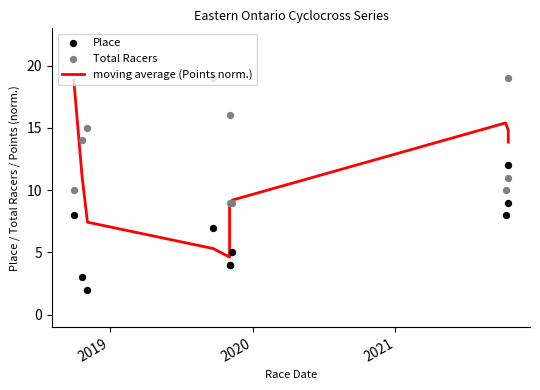

At how many categories does at least one series exceed 11?

8